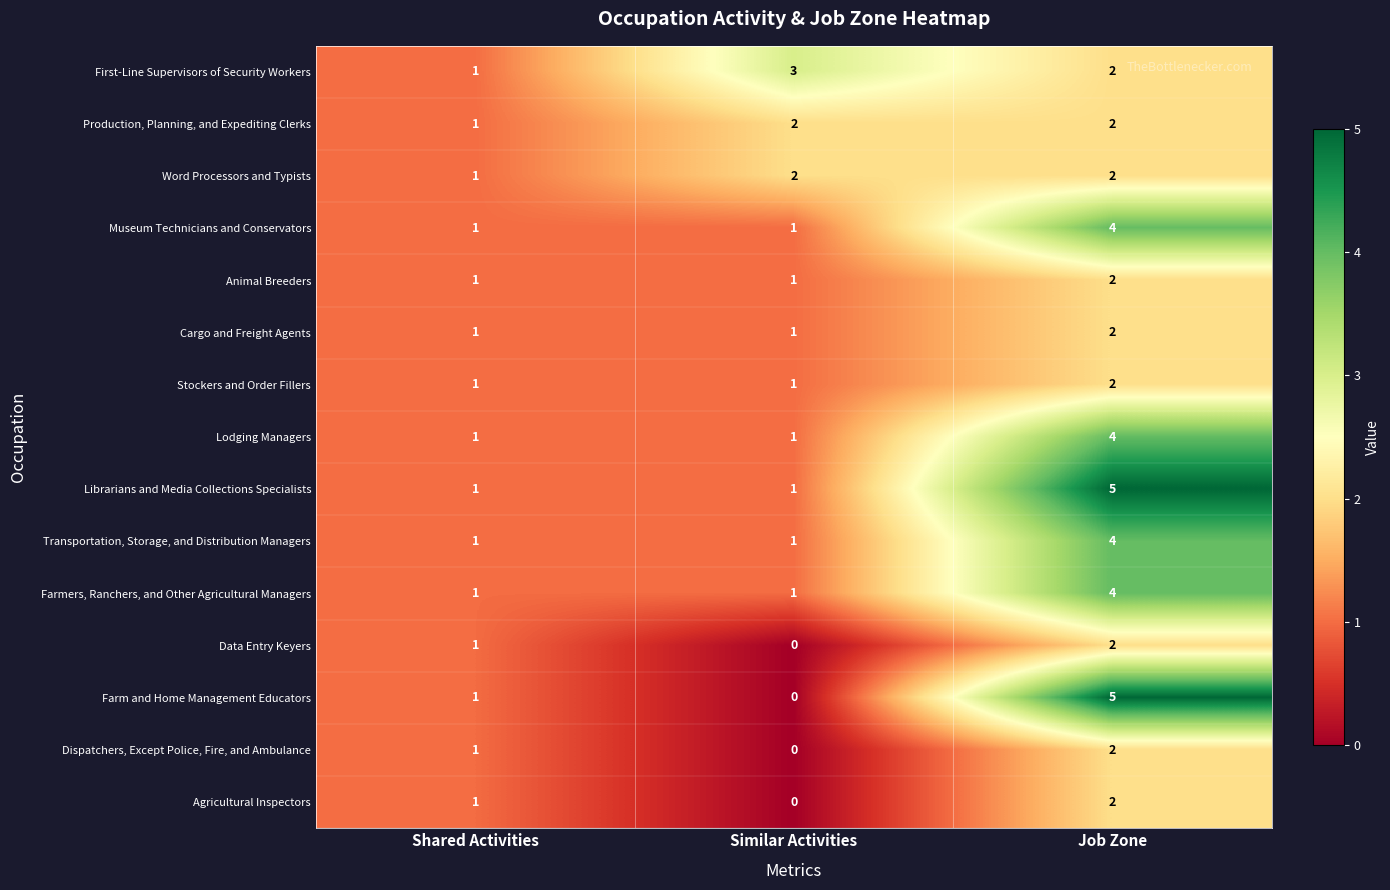

What is the total value across all series at Job Zone?

44